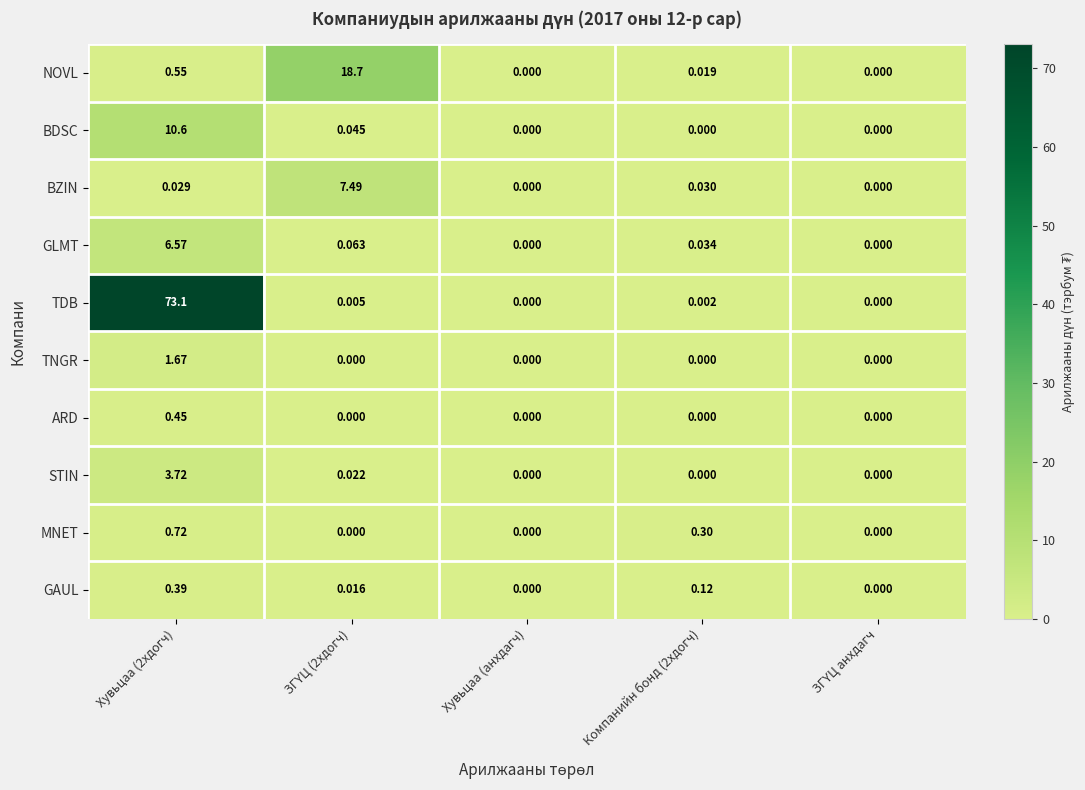

Which series has the largest total across all categories?

TDB